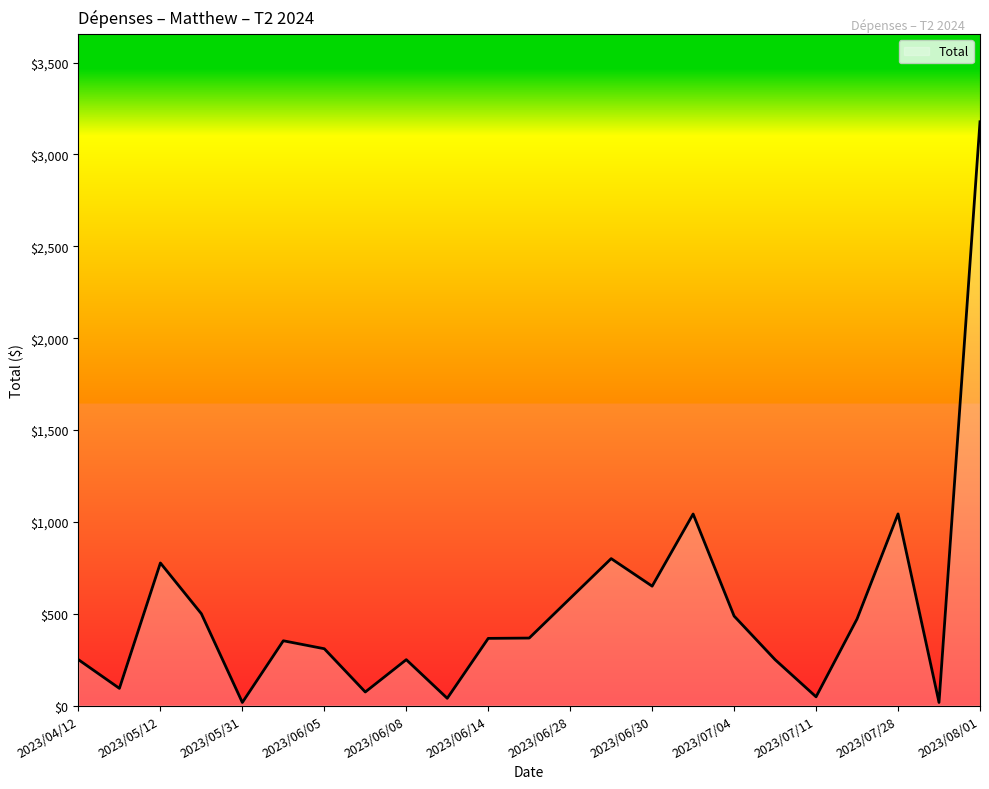

What is the greatest value displayed?

3177.8